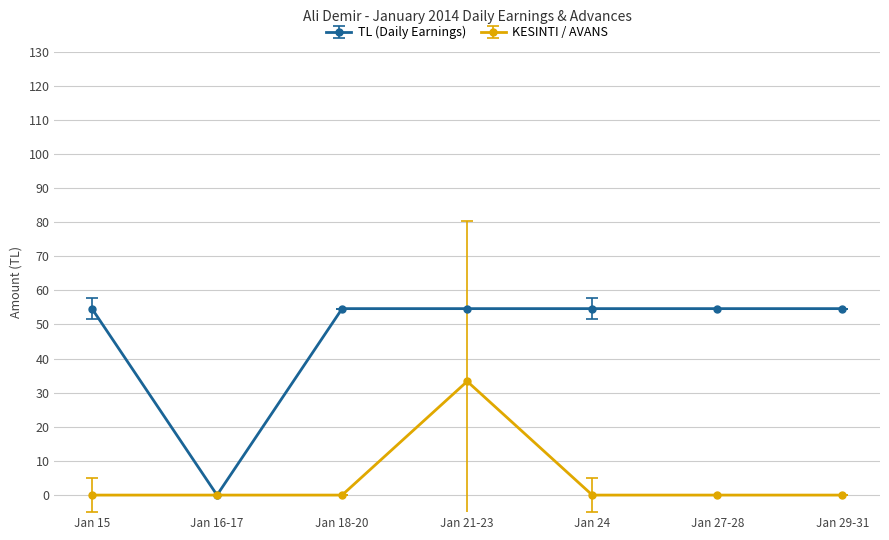

How many categories are shown in the chart?

7